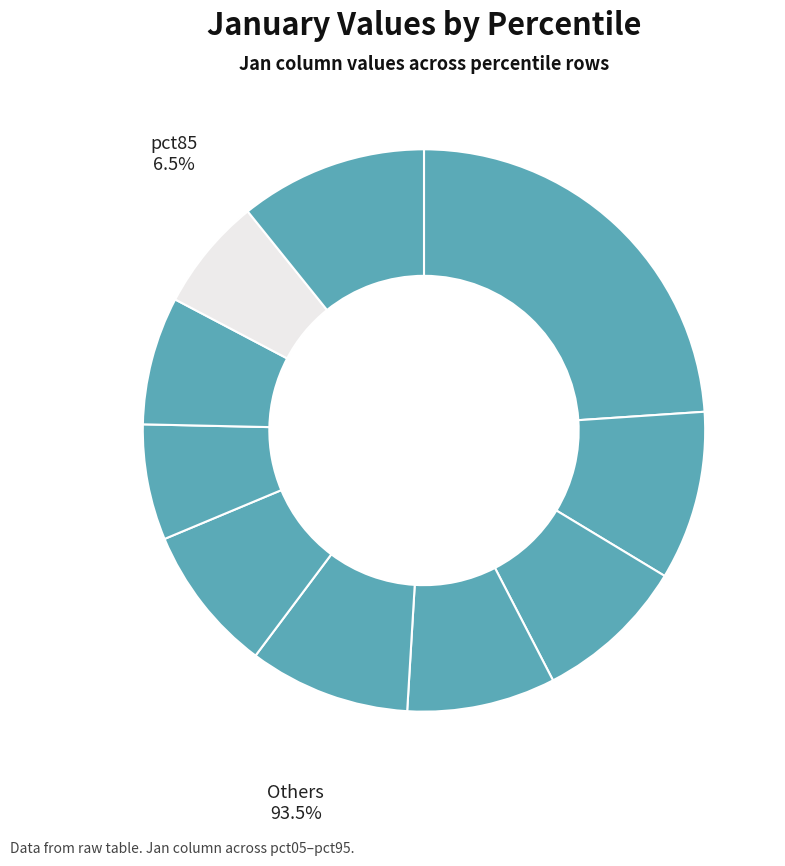

What is the smallest slice in the pie chart?

pct85